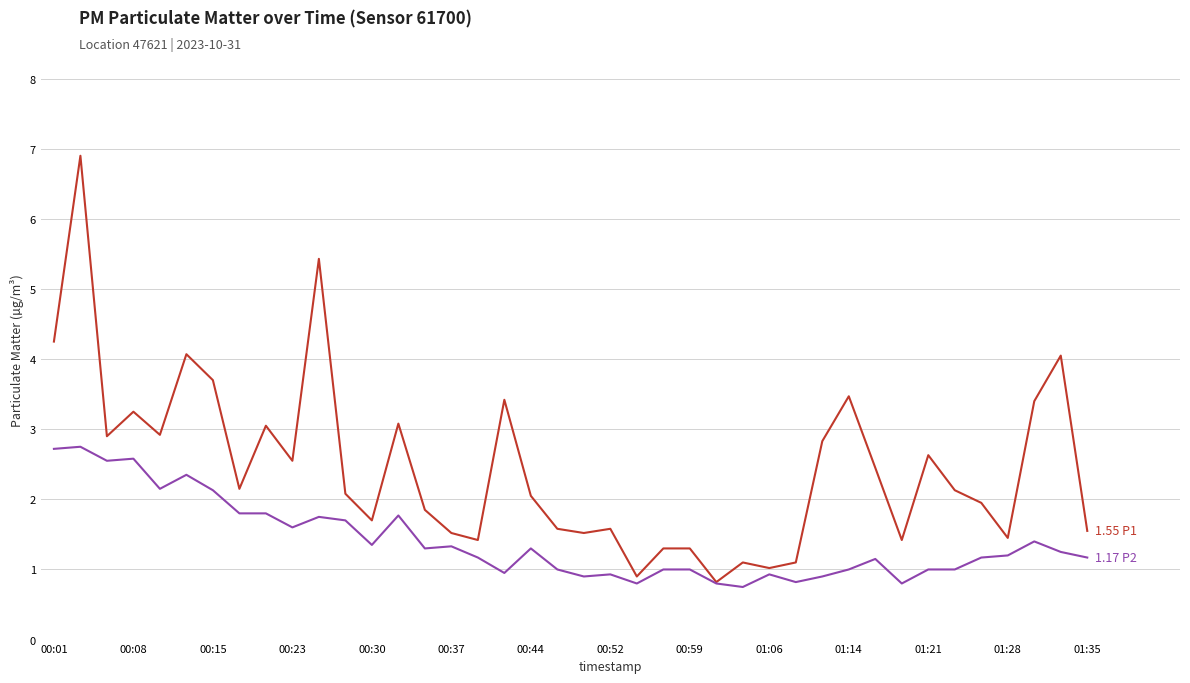

What is the minimum value shown in the chart?

0.8